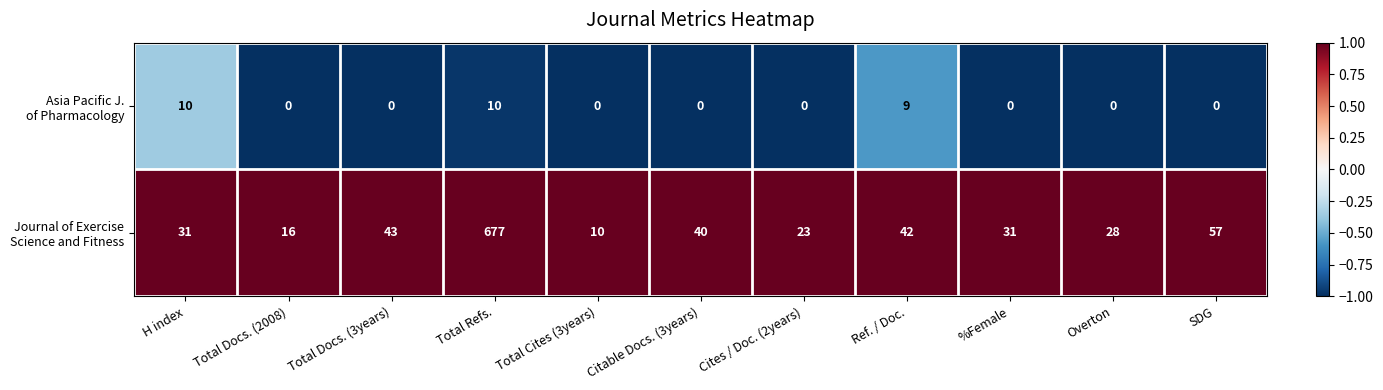

At how many categories does at least one series exceed 0?

11